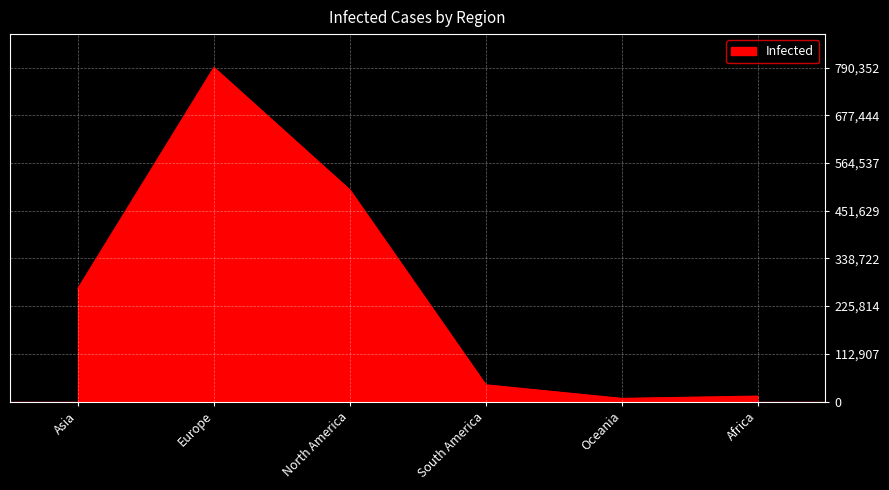

Where is the first local maximum?

Europe